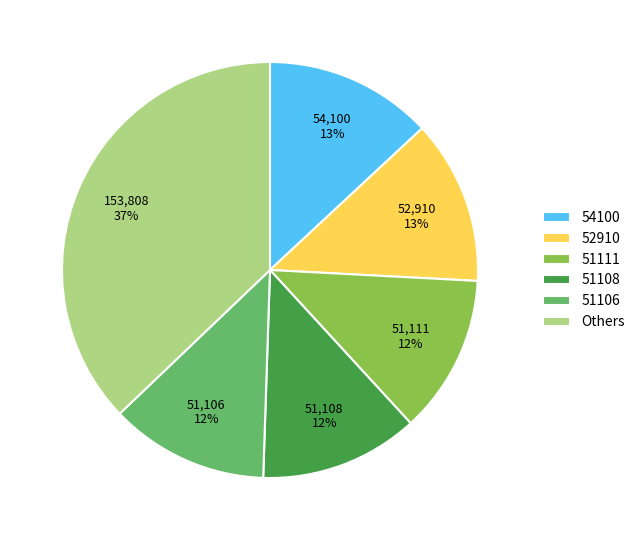

To the nearest percent, what portion does 51111 represent?

12%